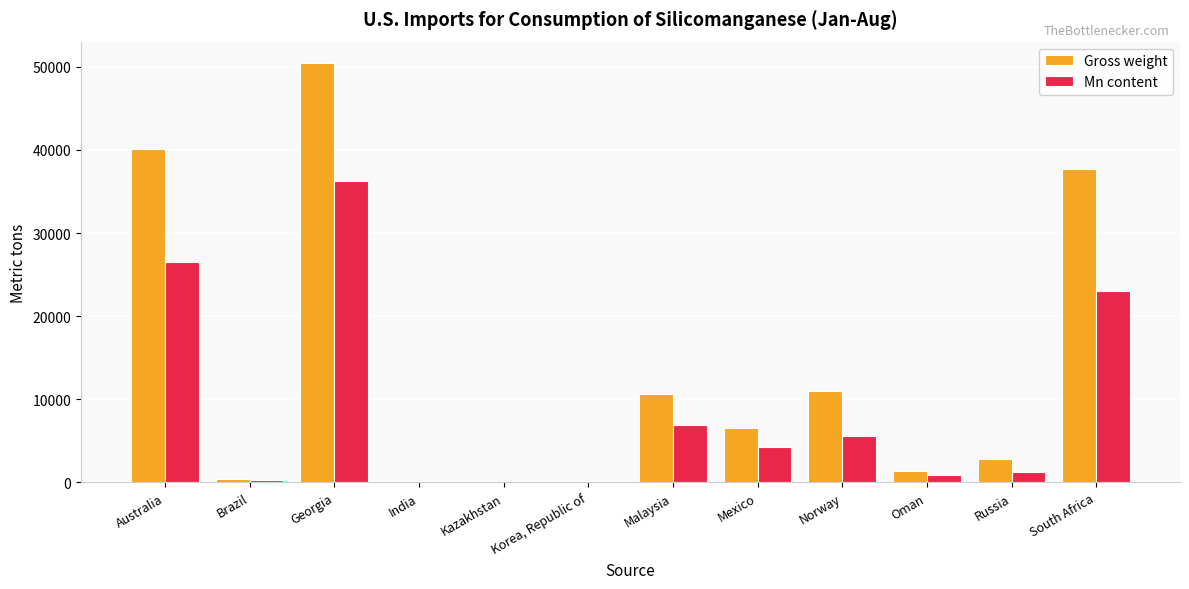

Which category has the highest value in the Mn content series?

Georgia